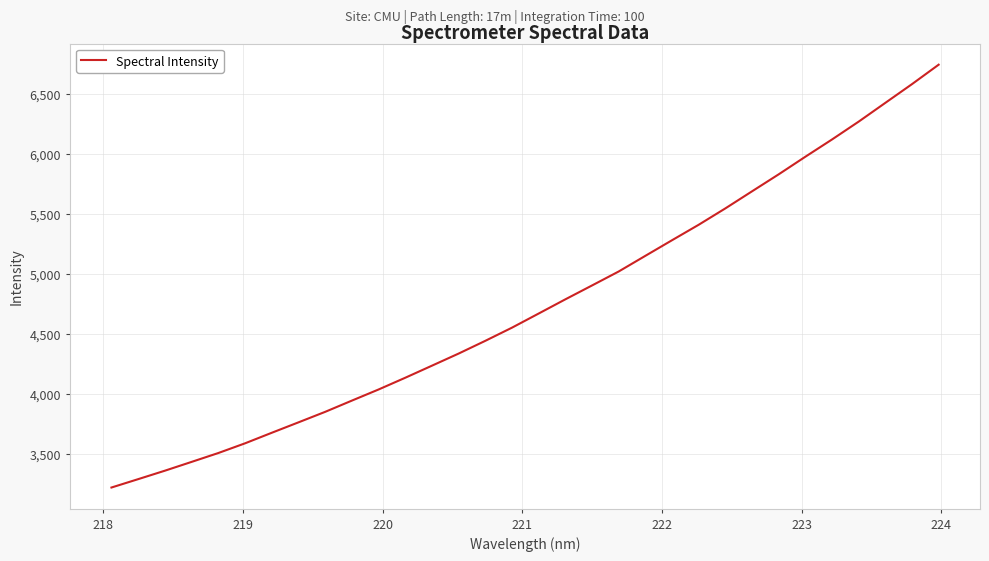

What is the minimum value shown in the chart?

3216.7